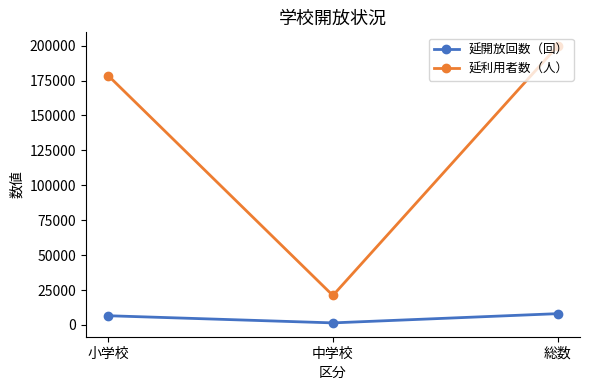

Is it true that 延利用者数（人） equals 199641 at 総数?

True